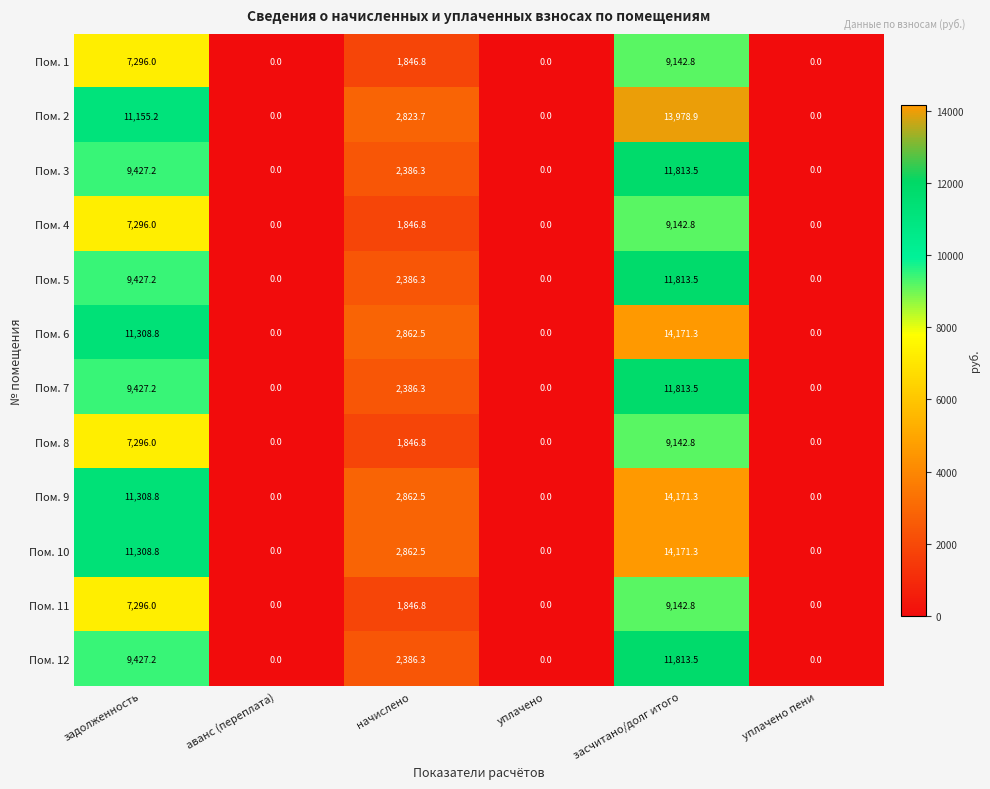

Is the value of Пом. 9 at засчитано/долг итого greater than the value of Пом. 4 at уплачено пени?

Yes